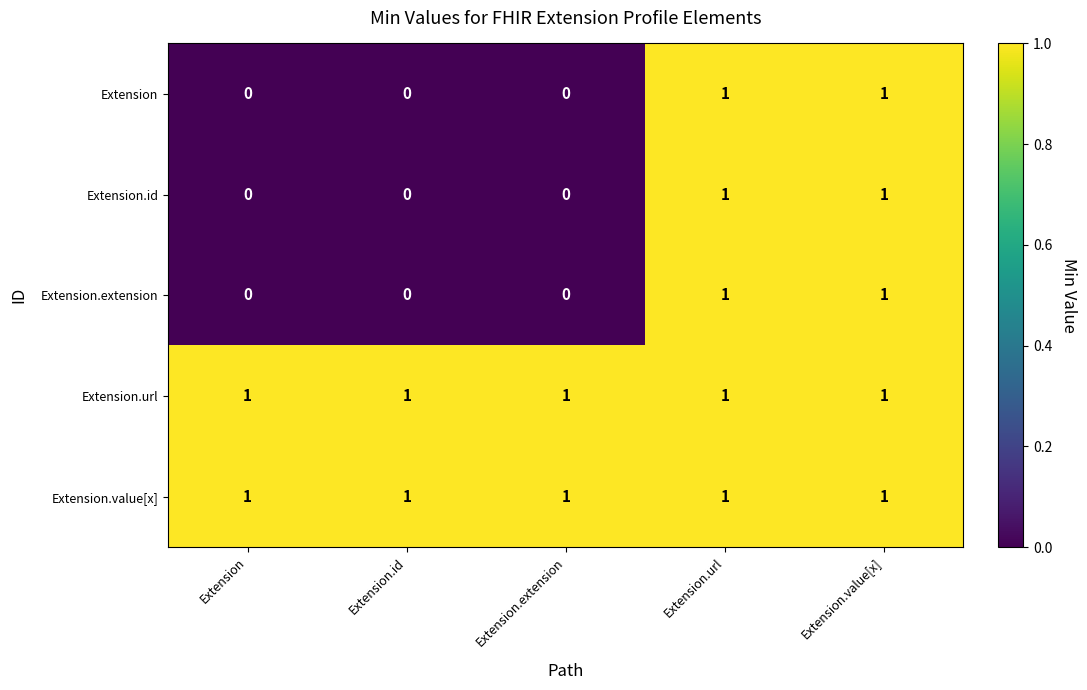

Reading left to right, list all the values displayed in this chart.

Extension: Extension=0	Extension.id=0	Extension.extension=0	Extension.url=1	Extension.value[x]=1
Extension.id: Extension=0	Extension.id=0	Extension.extension=0	Extension.url=1	Extension.value[x]=1
Extension.extension: Extension=0	Extension.id=0	Extension.extension=0	Extension.url=1	Extension.value[x]=1
Extension.url: Extension=1	Extension.id=1	Extension.extension=1	Extension.url=1	Extension.value[x]=1
Extension.value[x]: Extension=1	Extension.id=1	Extension.extension=1	Extension.url=1	Extension.value[x]=1